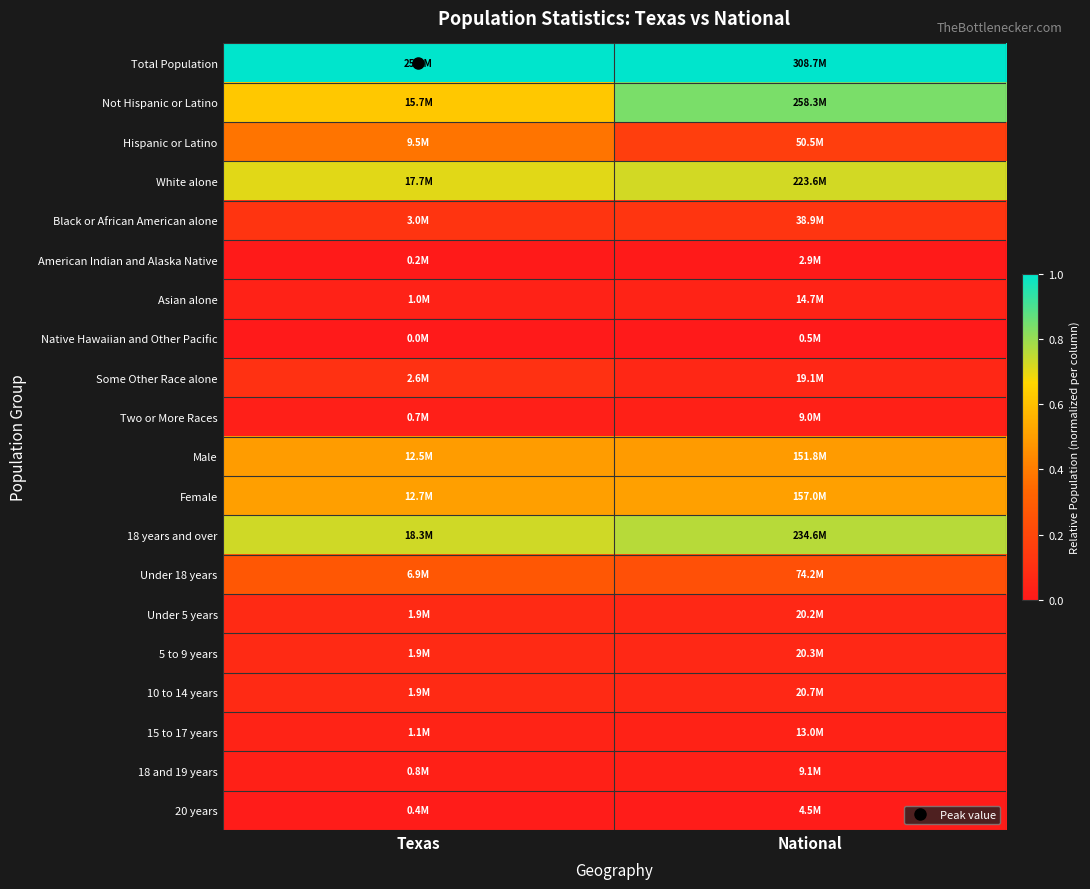

Which label corresponds to the smallest value in the chart?

Texas